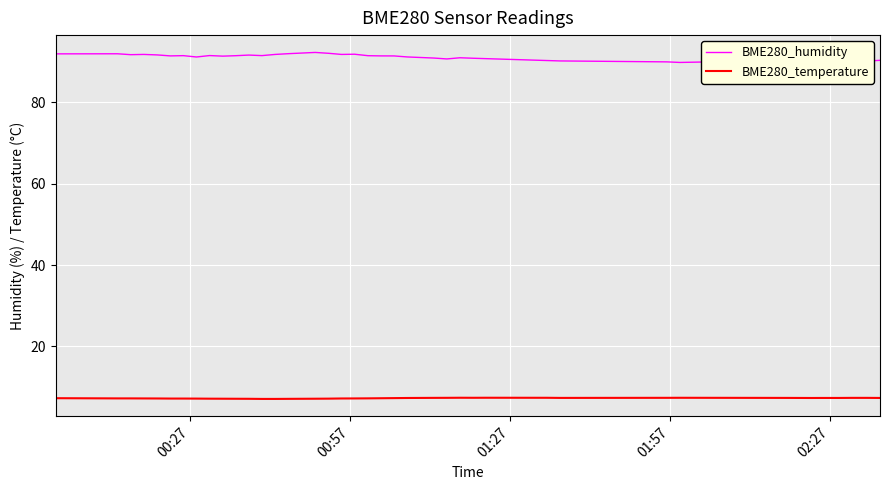

List the series in order of their peak value, lowest first.

BME280_temperature, BME280_humidity